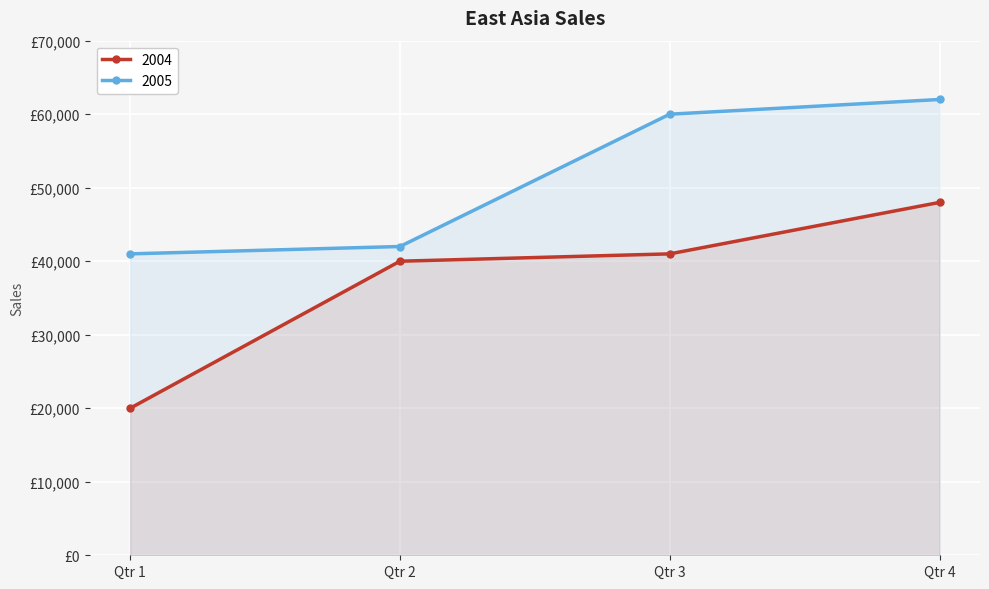

What are all the series names shown in the legend?

2004, 2005